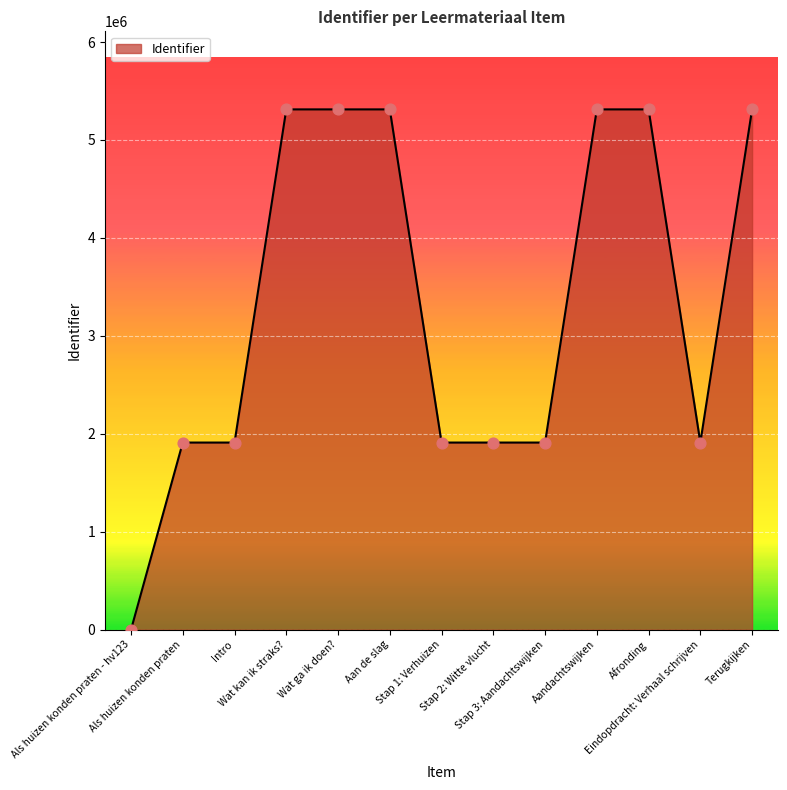

What is the change in value from Als huizen konden praten - hv123 to Eindopdracht: Verhaal schrijven?

+1910798